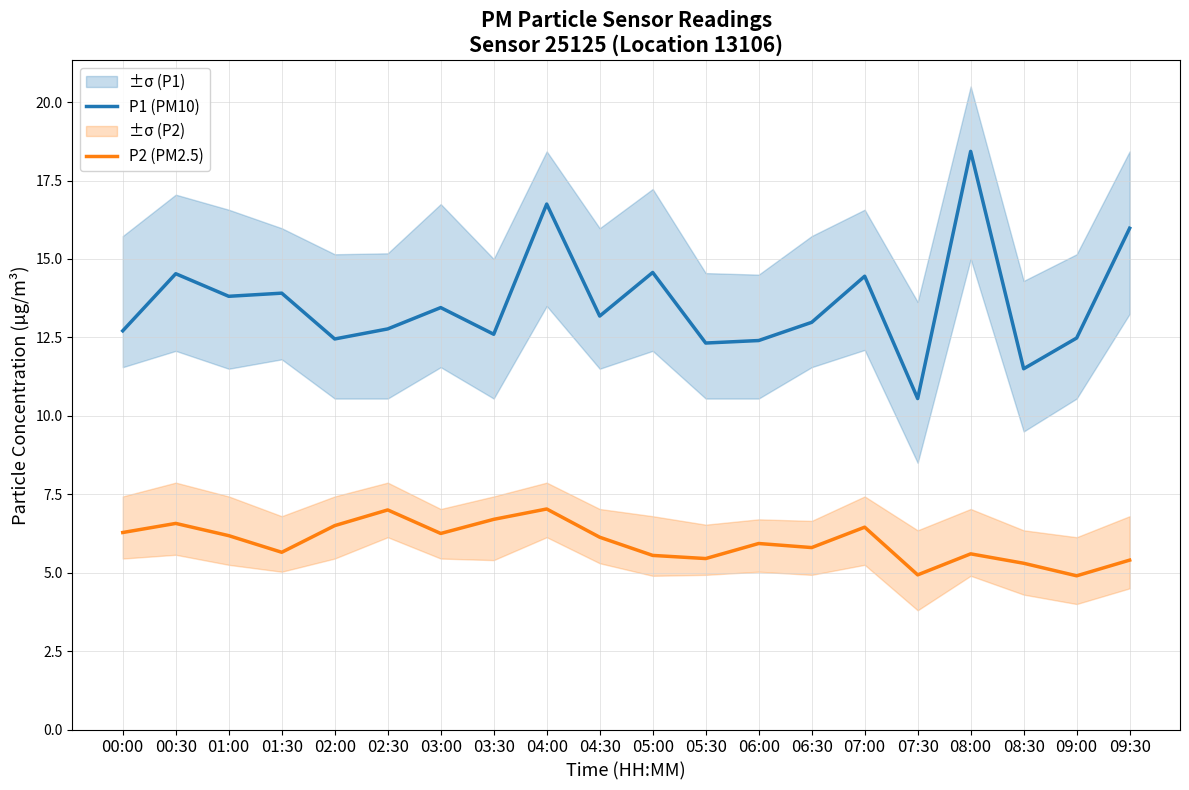

At how many categories does at least one series exceed 10?

20